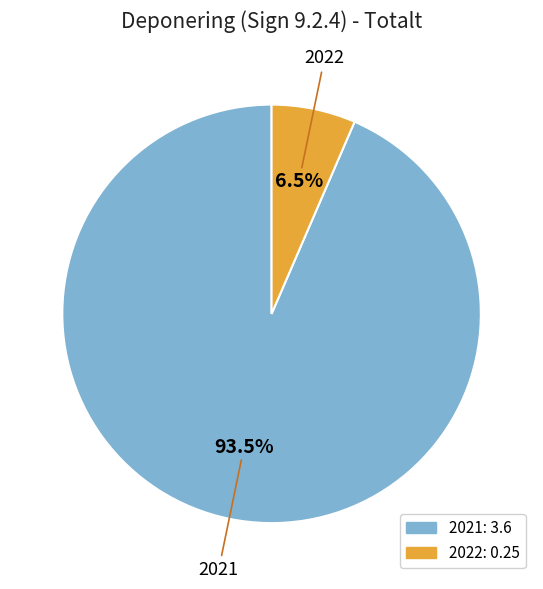

Is the sum of 2022 and 2021 greater than half?

Yes